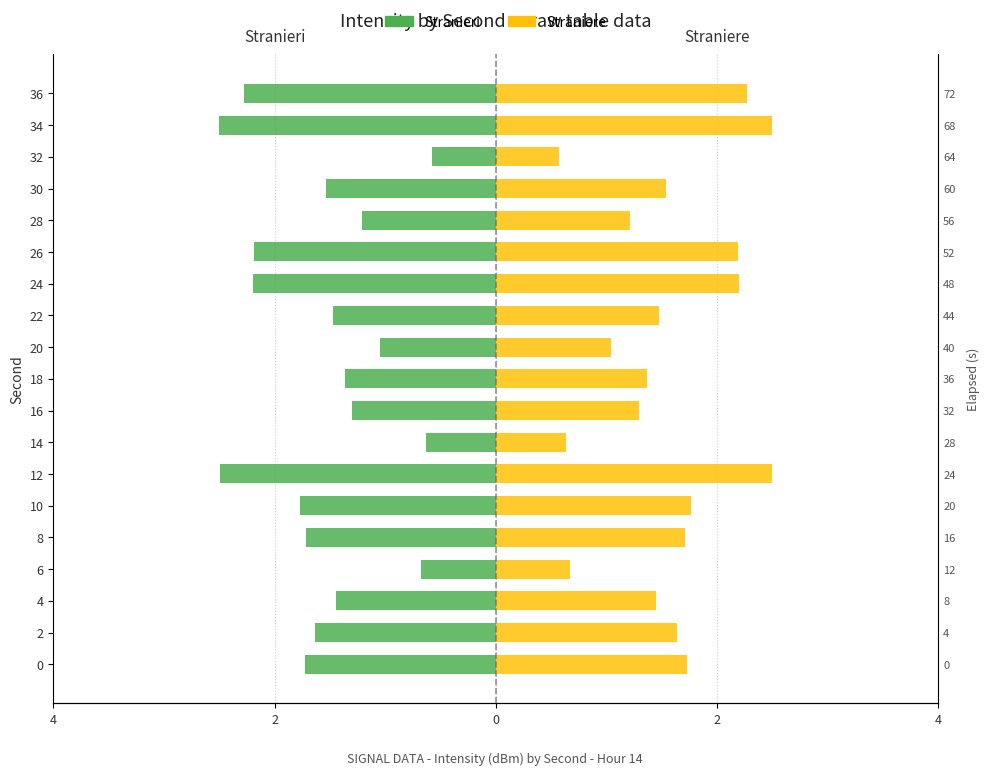

What is the difference between the maximum and minimum values in the Straniere series?

1.9